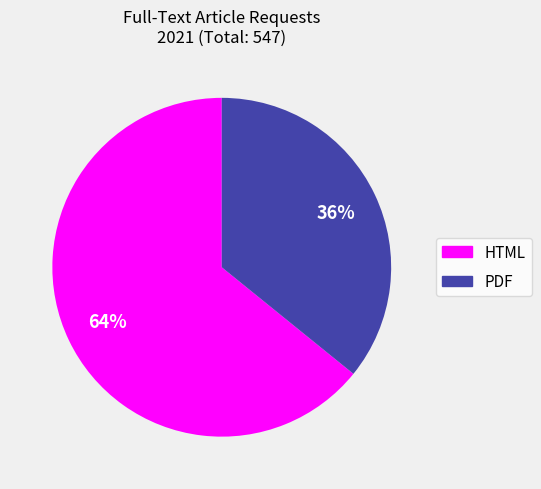

Does any single category account for the majority?

Yes